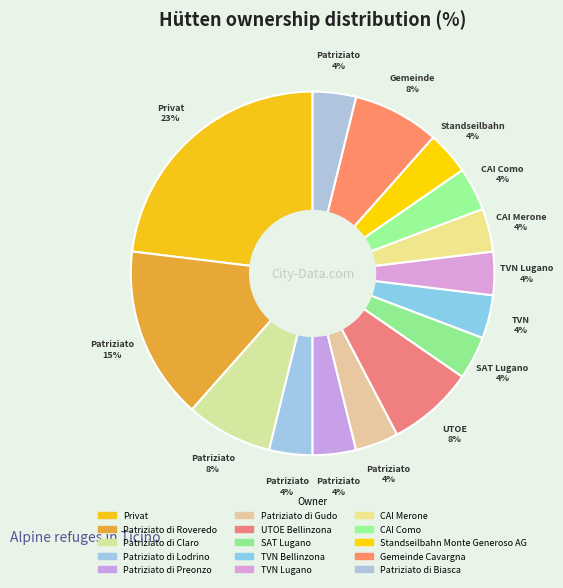

Which slice is the largest?

Privat